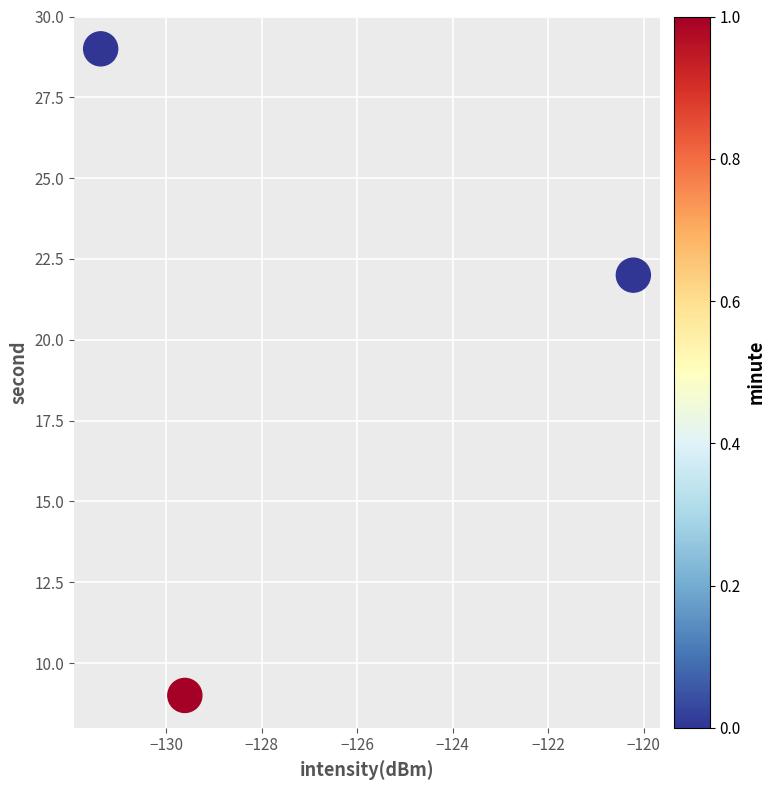

What Y value in the scatter plot is closest to 19?

22